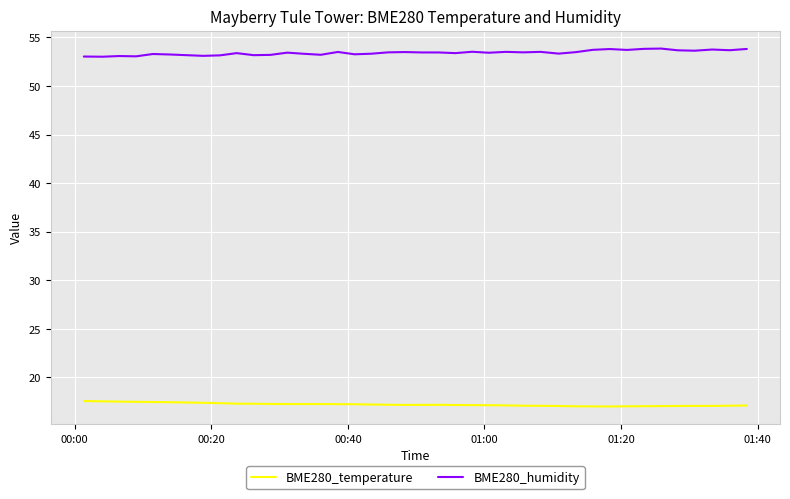

What is the smallest value displayed?

17.0